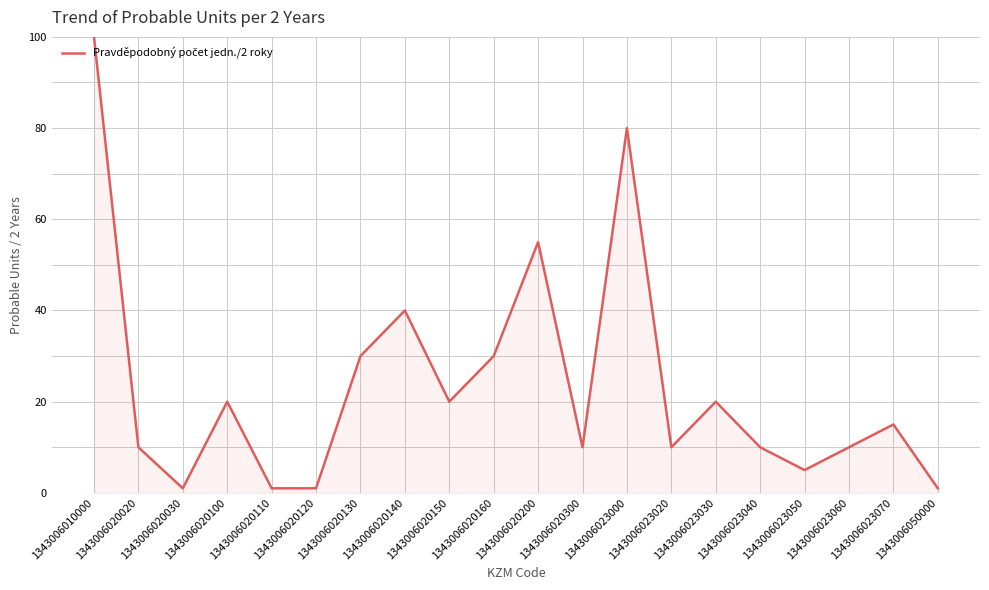

The chart shows a value of 10 at 1343006020300. True or false?

True